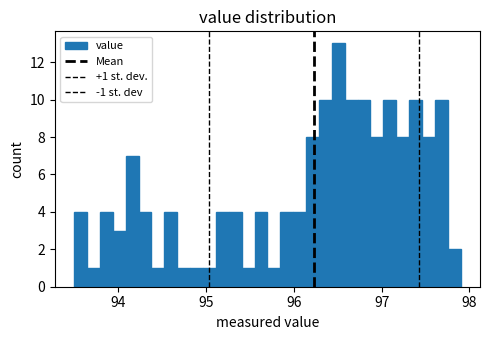

Read against the x-axis, roughly where is the centre of the tallest bar?

96.5